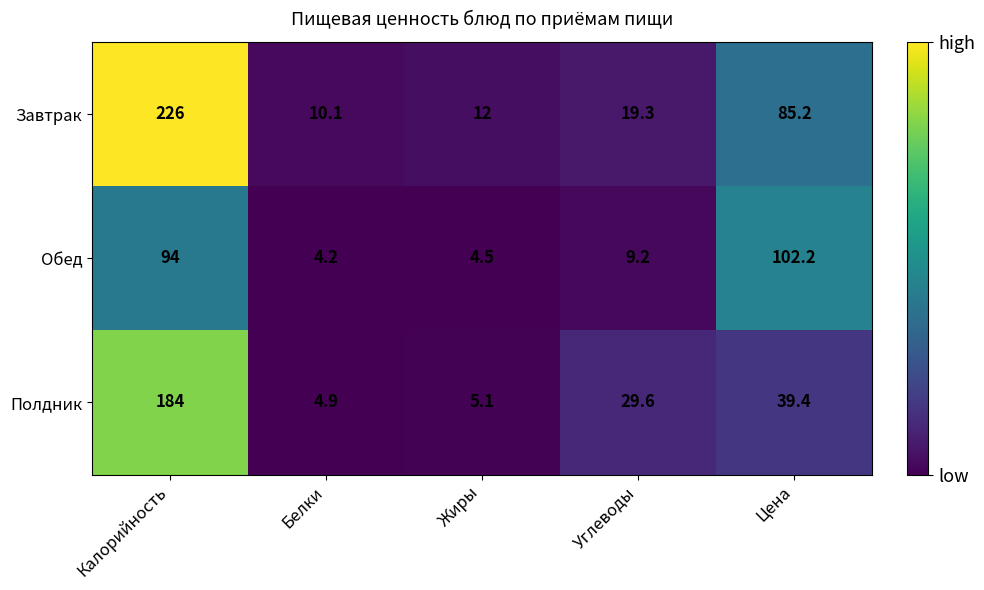

True or false: Полдник has a value of 184.0 at Калорийность.

True